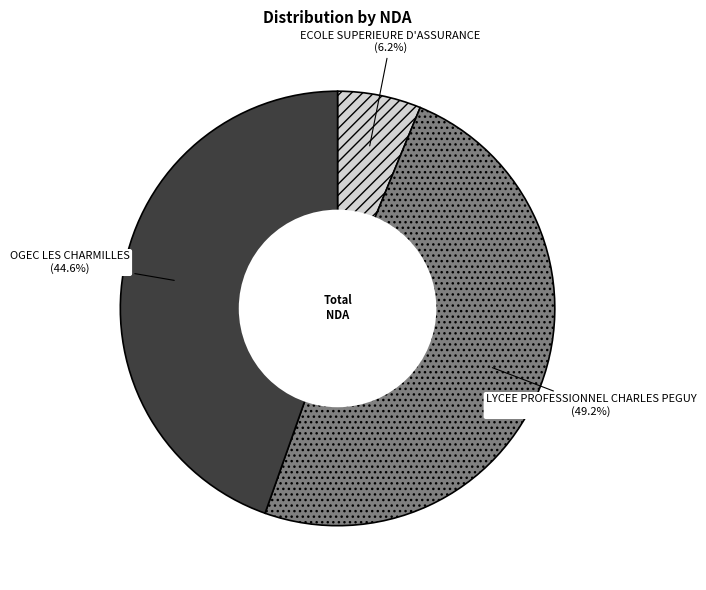

How many segments does this pie chart have?

3